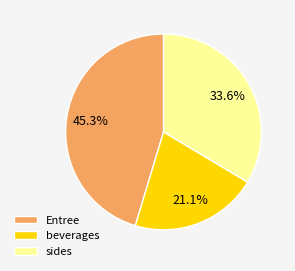

To the nearest percent, what is the difference between the largest and smallest slice percentages?

24%